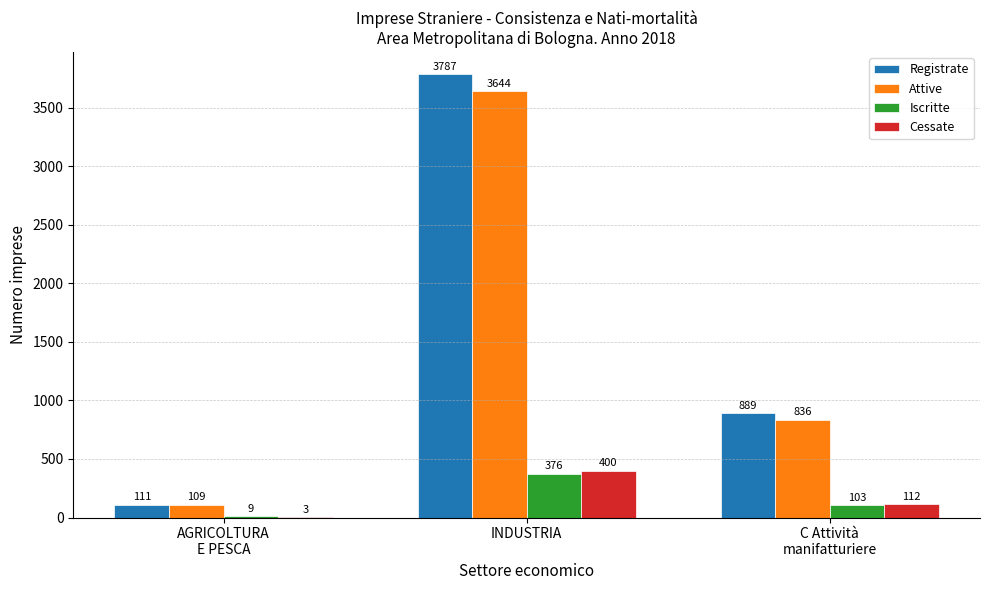

Which series has the largest total across all categories?

Registrate